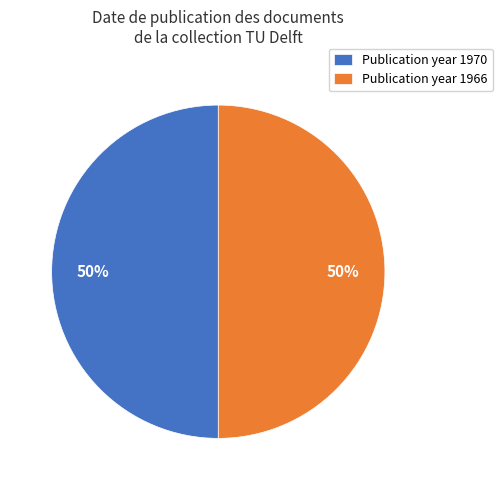

Combined, do Publication year 1970 and Publication year 1966 account for over 50%?

Yes